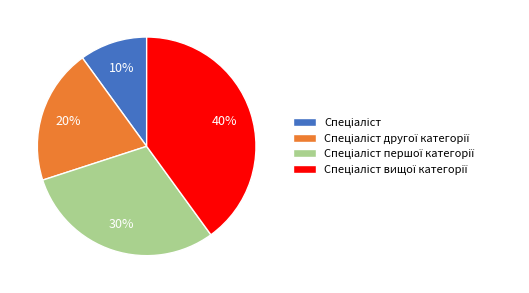

Is there a majority slice in this chart?

No